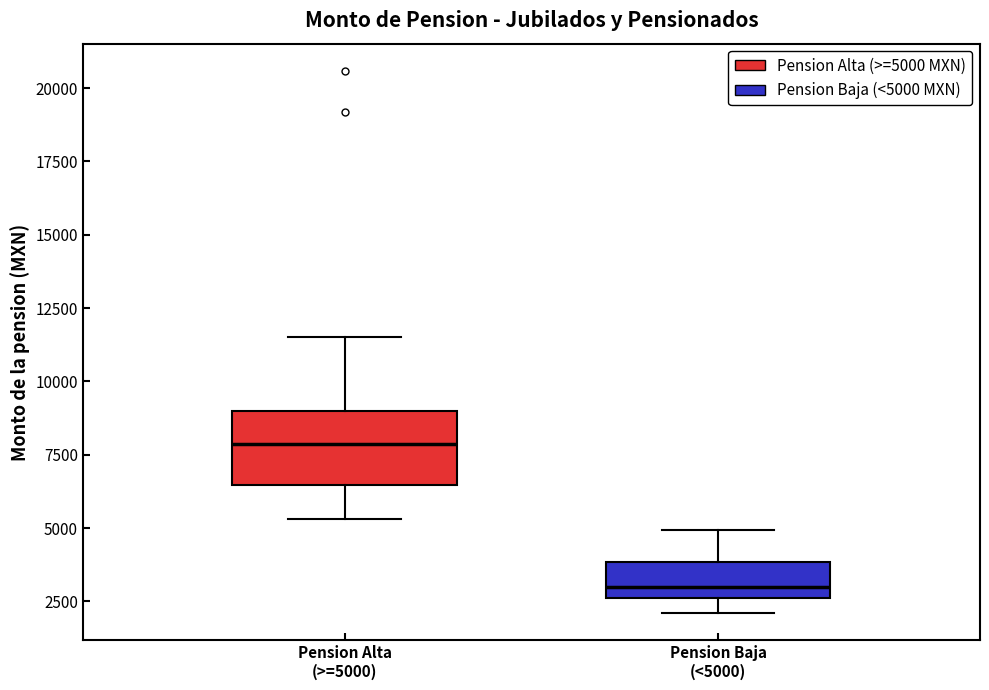

Which box has the lowest median line?

Pension Baja (<5000)